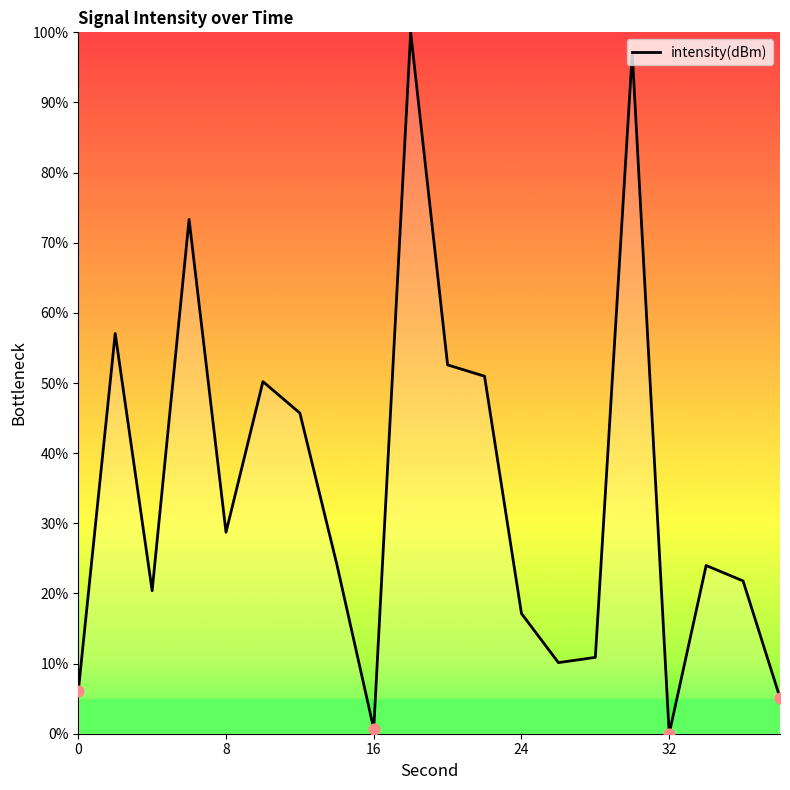

What is the maximum value shown in the chart?

100.0